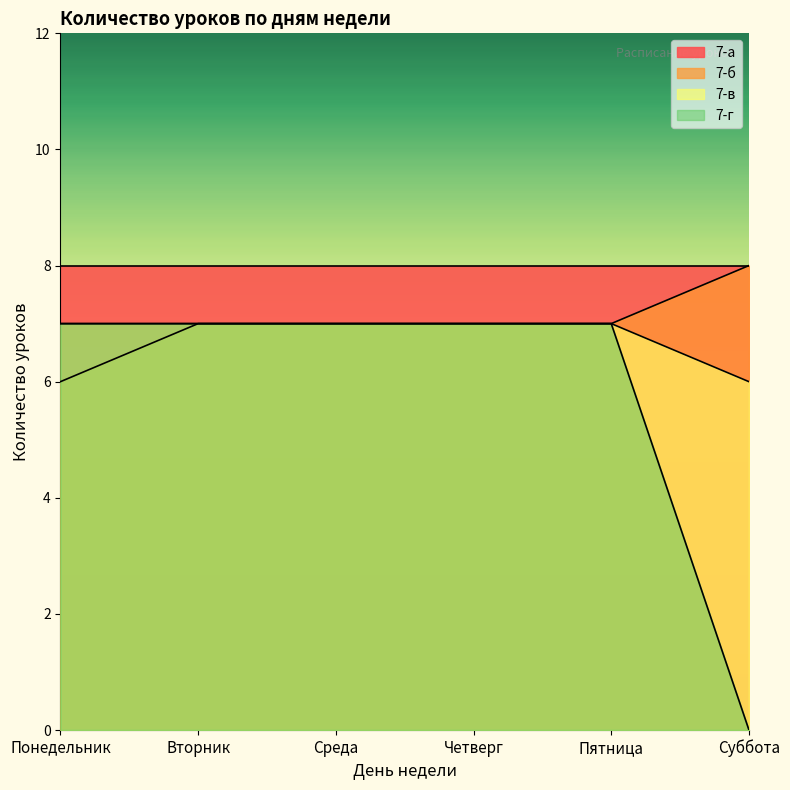

Which series changed the most between Понедельник and Среда?

7-б